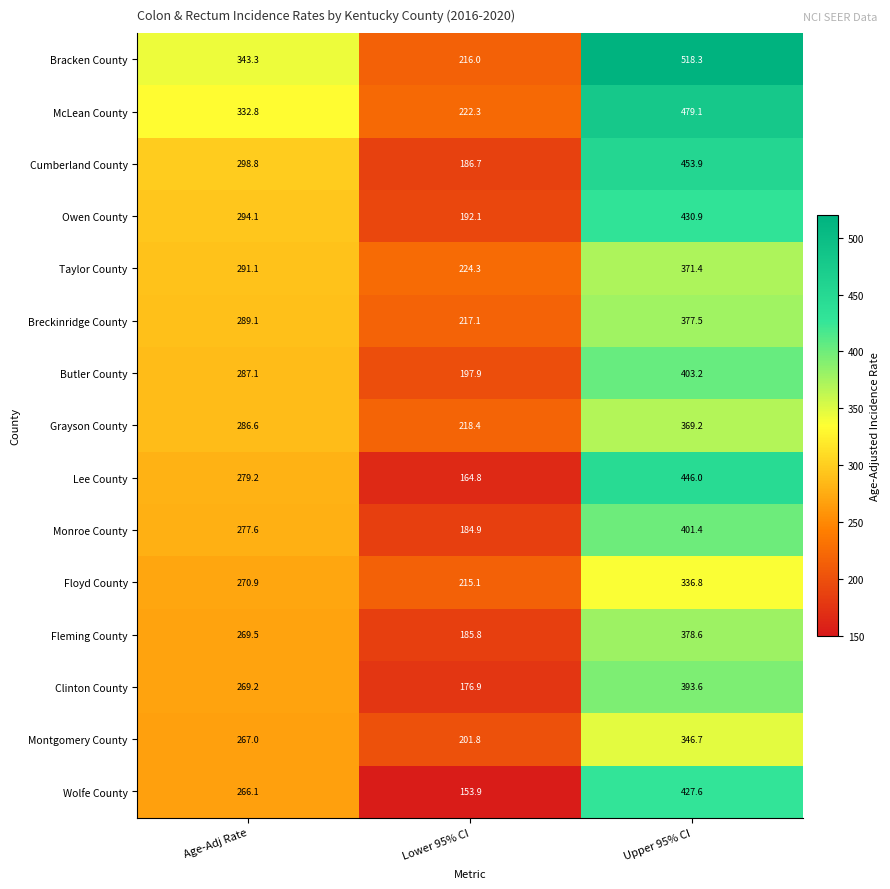

Which series has the largest range (max minus min)?

Bracken County